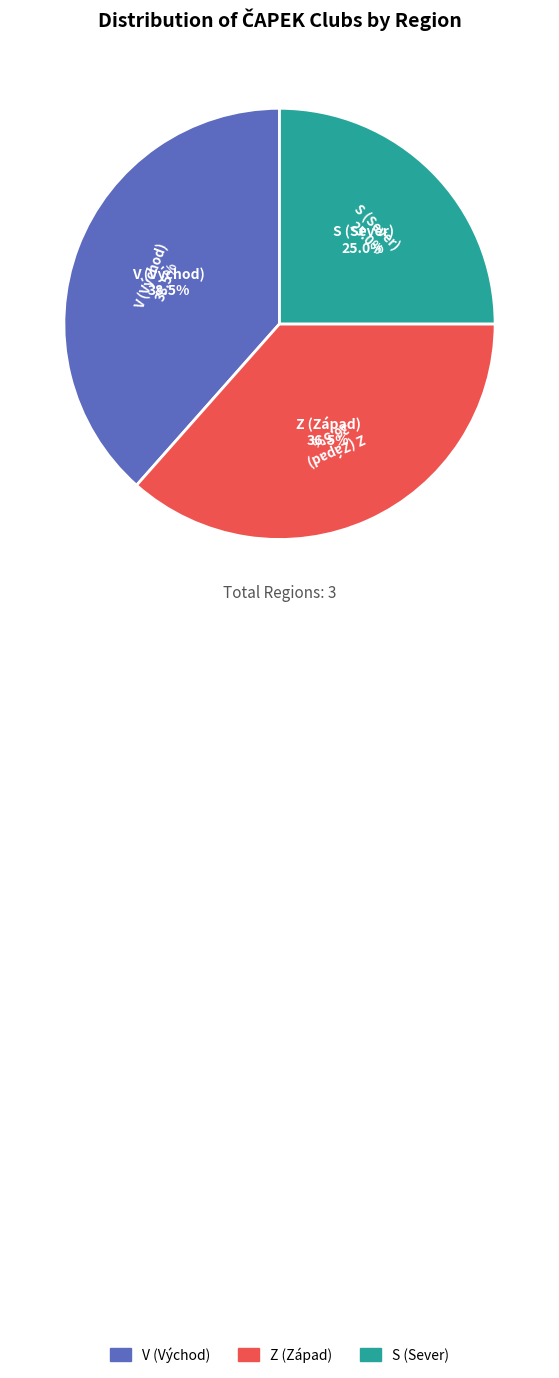

Which slice is the smallest?

S